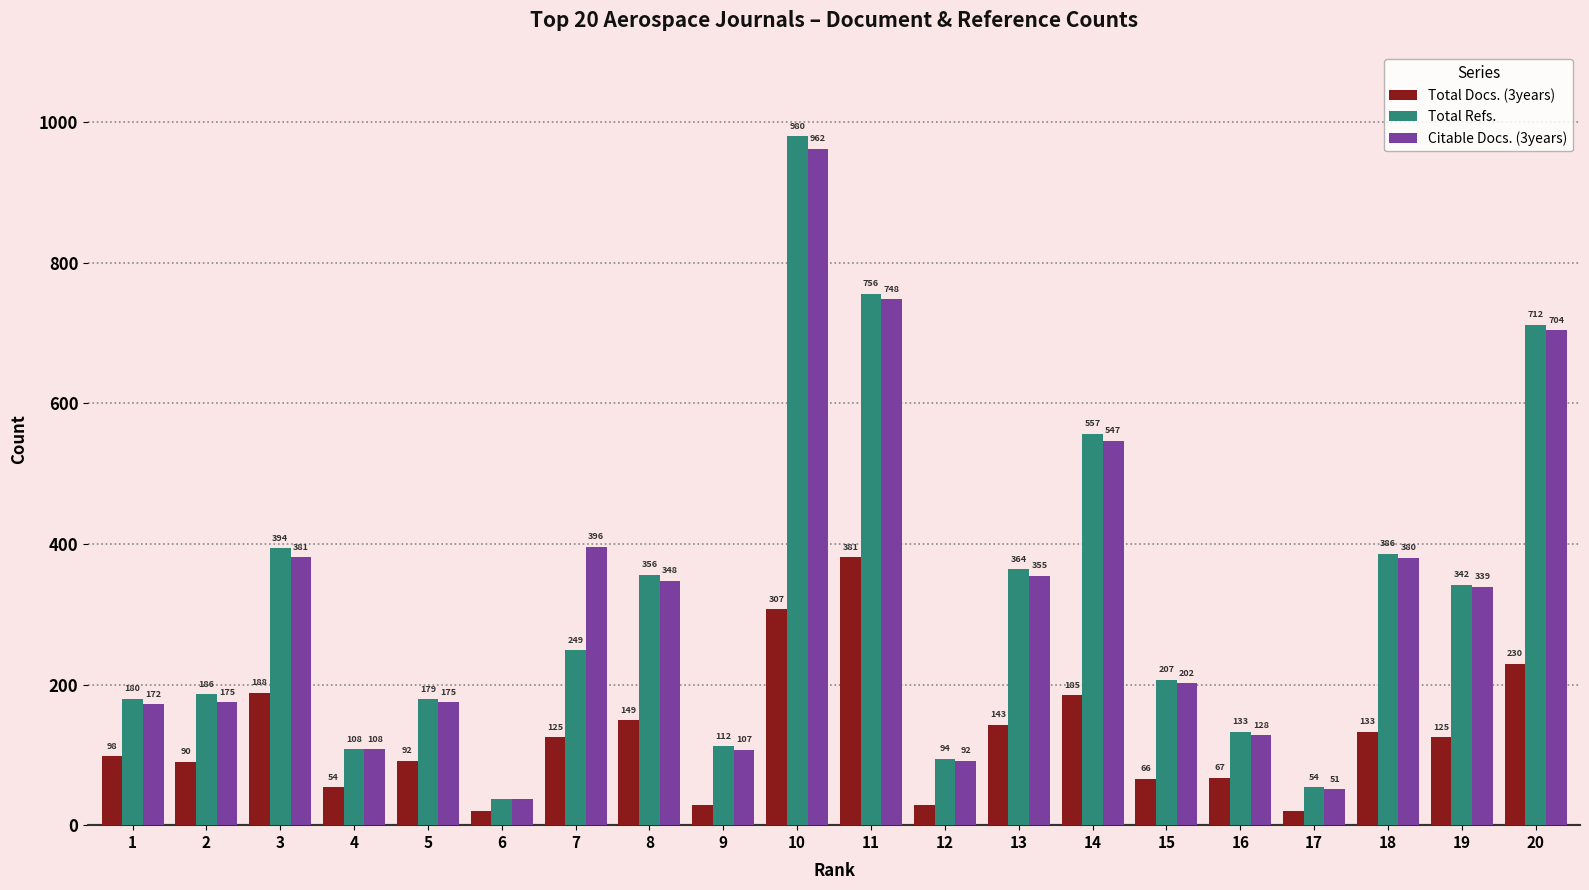

Which series has the largest total across all categories?

Citable Docs. (3years)